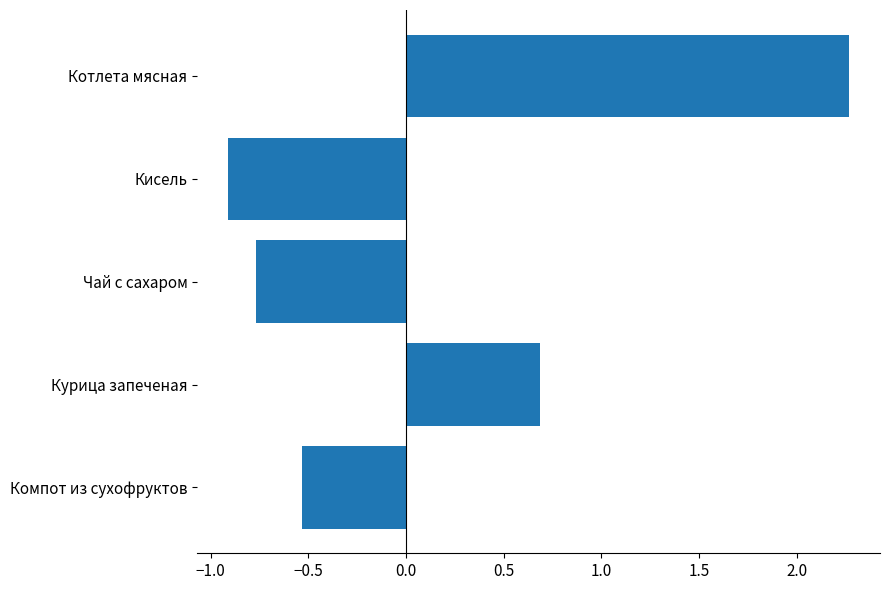

Count the number of values greater than 0.

2